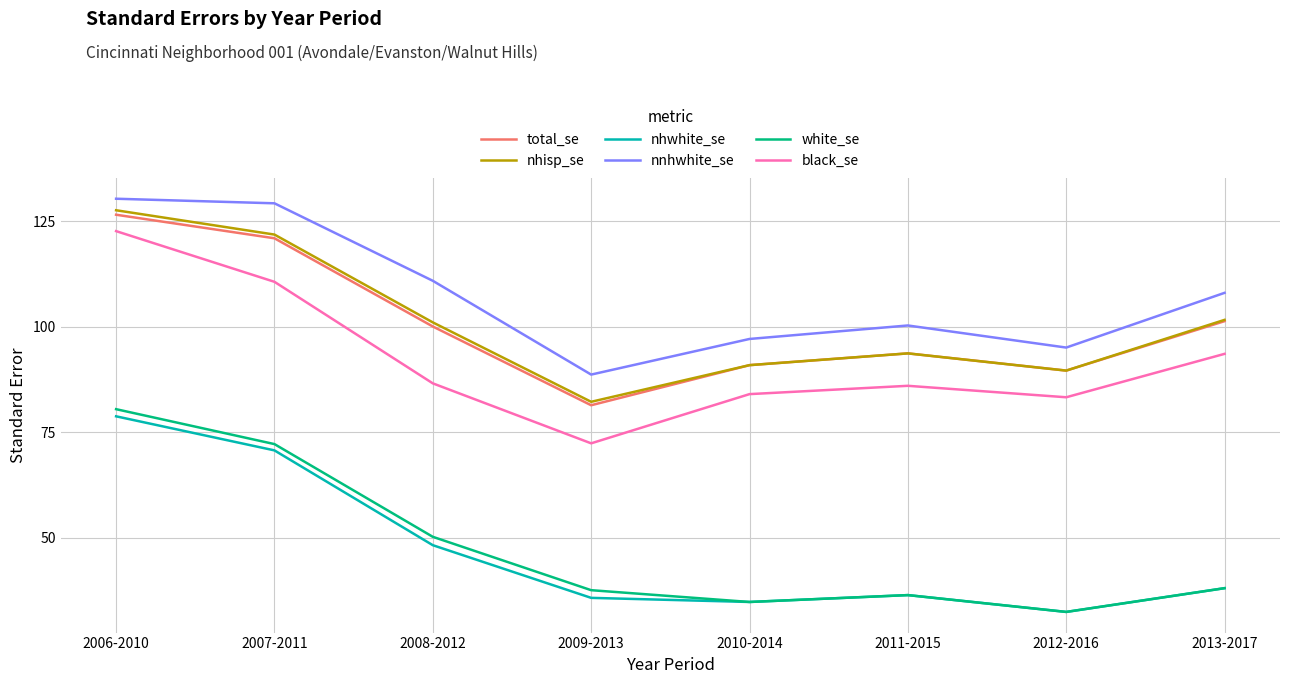

What is the spread (max minus min) of values at 2013-2017?

70.0